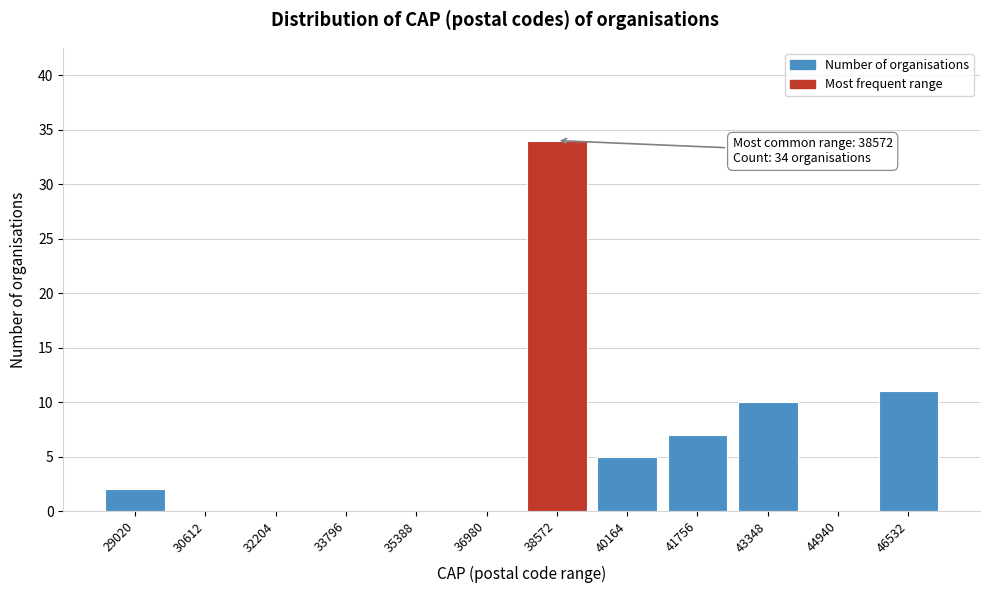

Reading right to left, transcribe all the data shown in this chart.

46532=11	44940=0	43348=10	41756=7	40164=5	38572=34	36980=0	35388=0	33796=0	32204=0	30612=0	29020=2